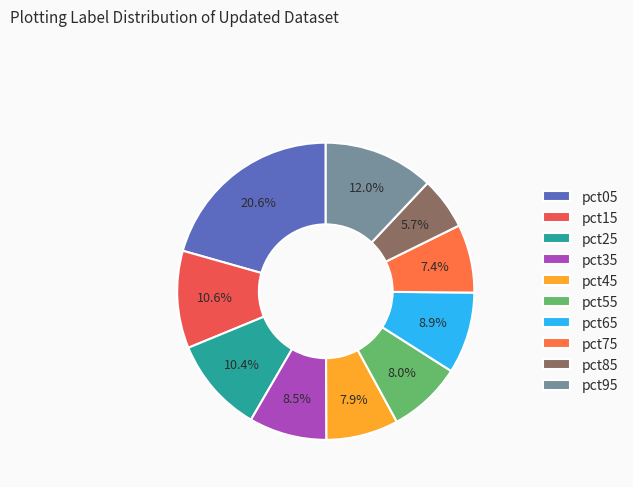

Is the sum of pct25 and pct15 greater than half?

No